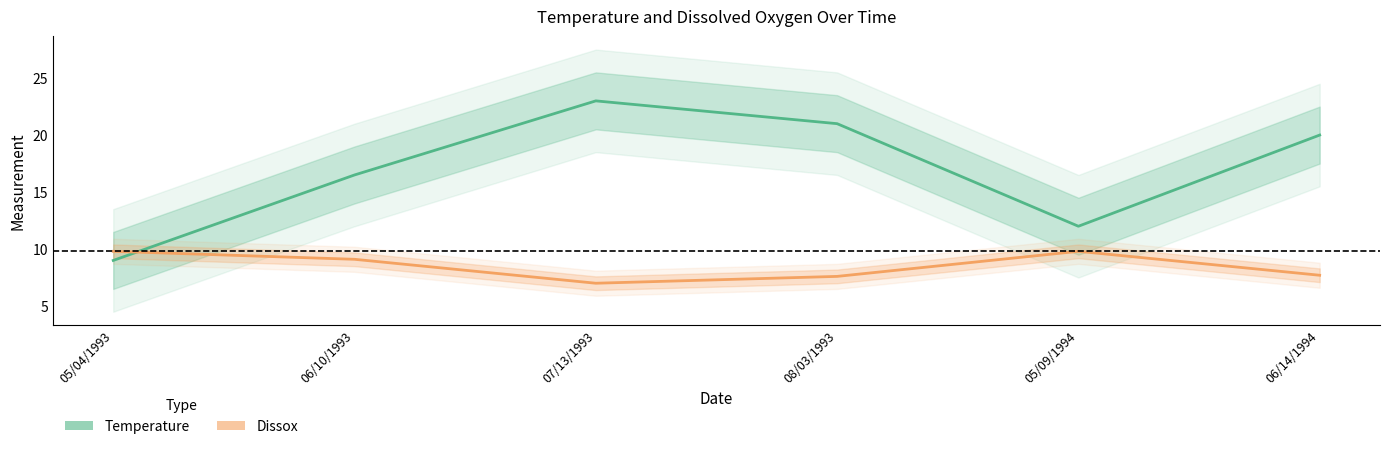

What is the sum of the Temperature values at 07/13/1993 and 08/03/1993?

44.0